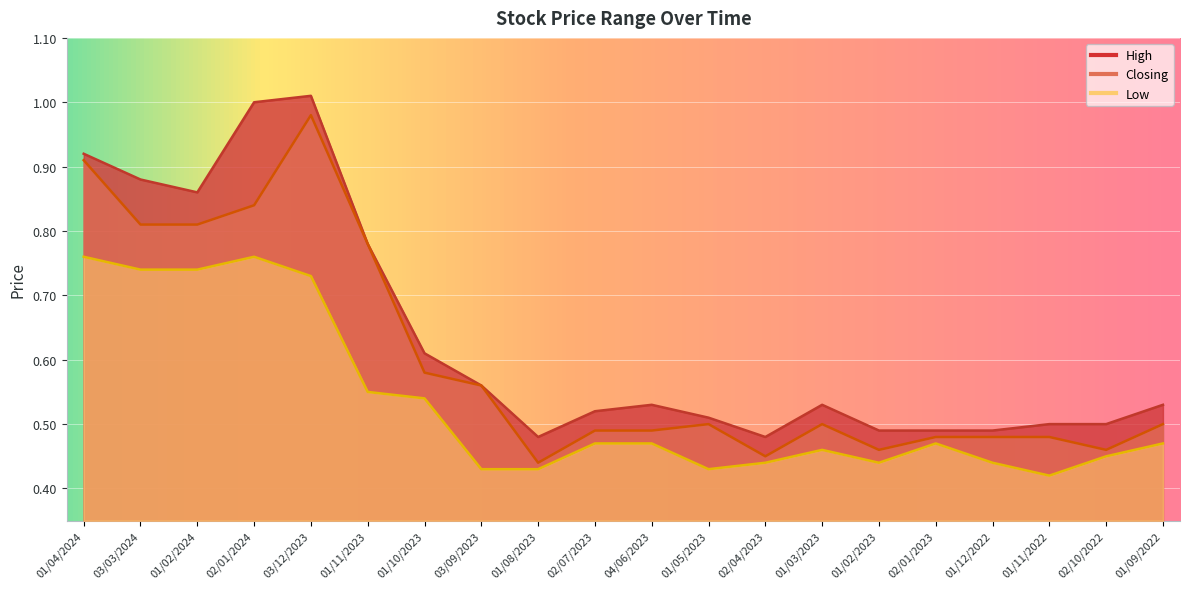

At which label does Low reach its minimum?

01/11/2022